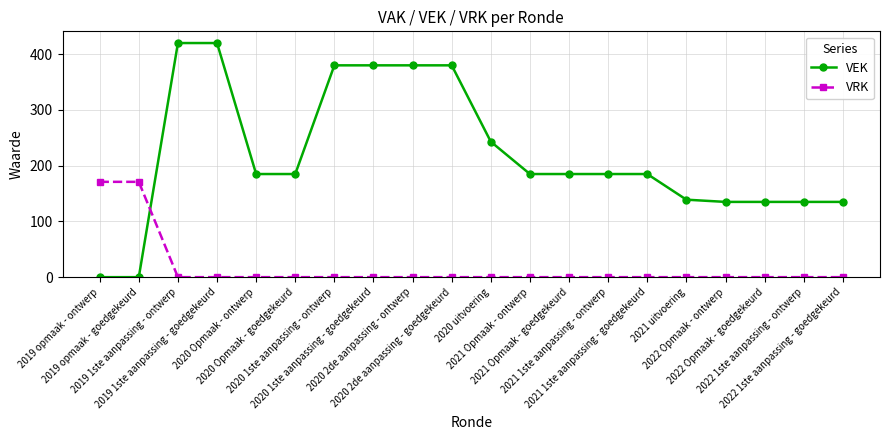

What is the difference between the second highest and minimum values in the VRK series?

171